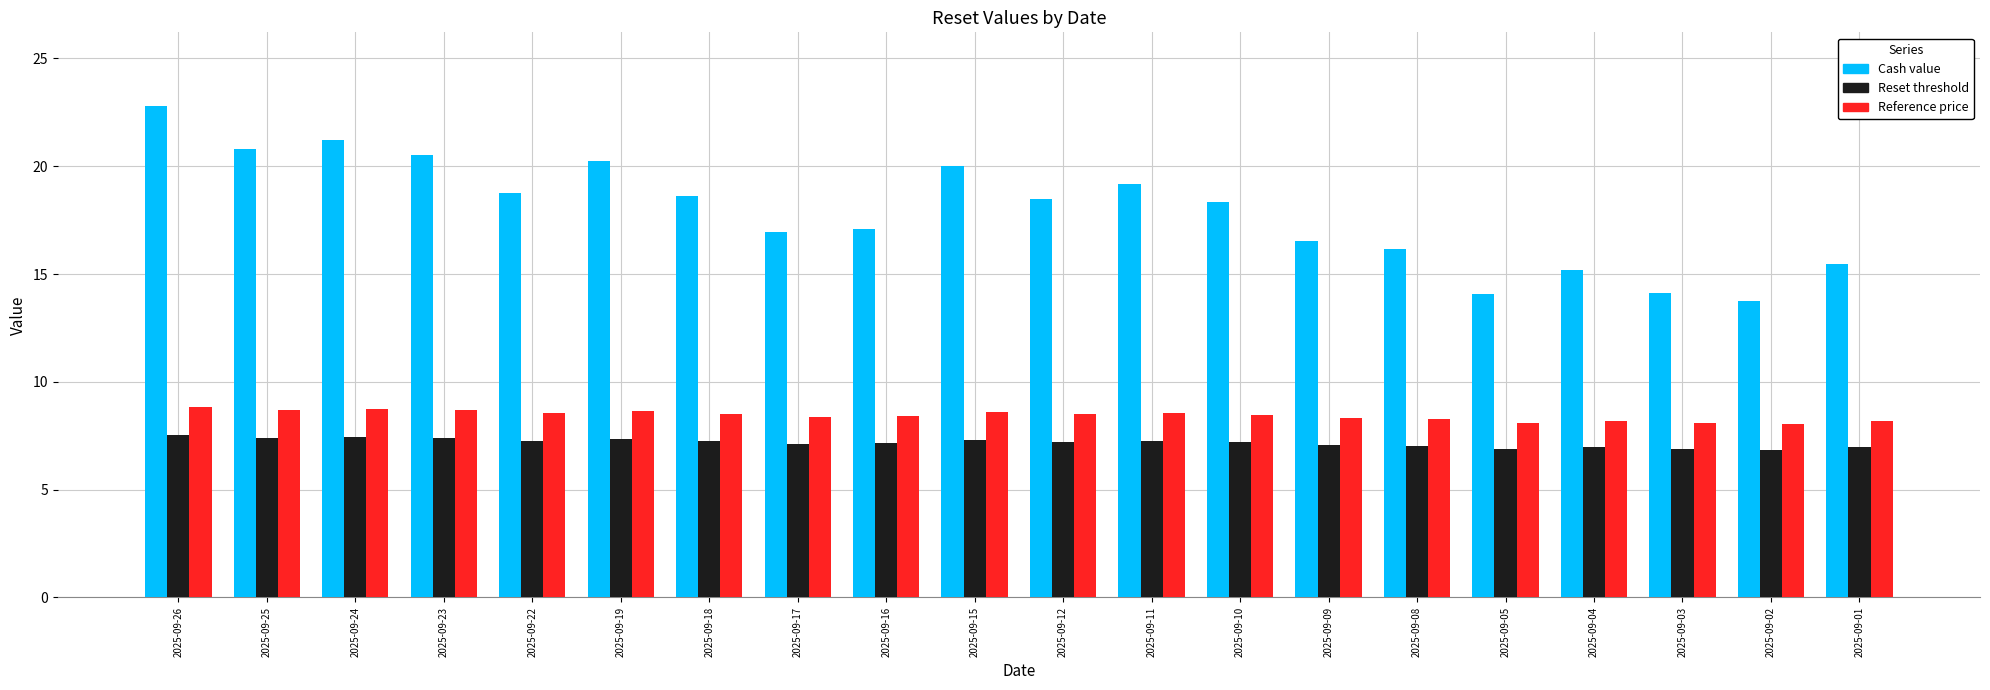

How many categories are shown in the chart?

20